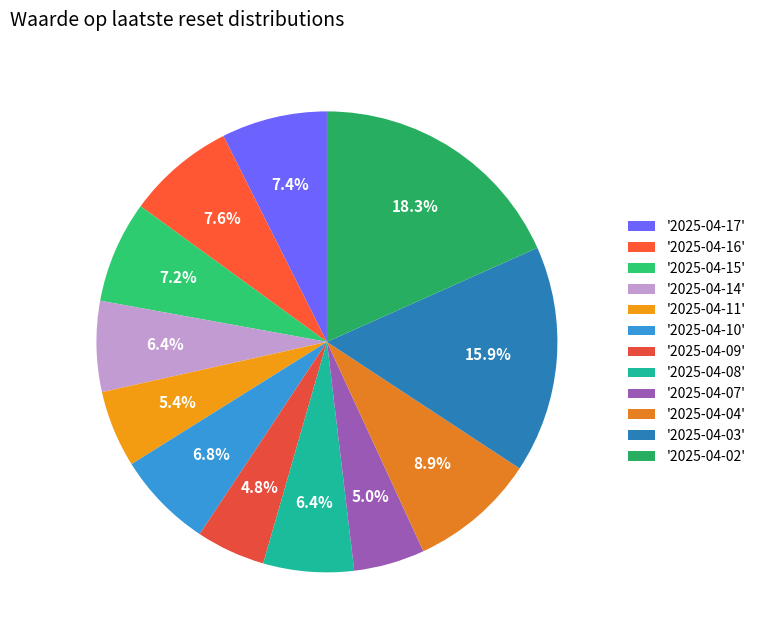

Count the number of slices in the pie.

12